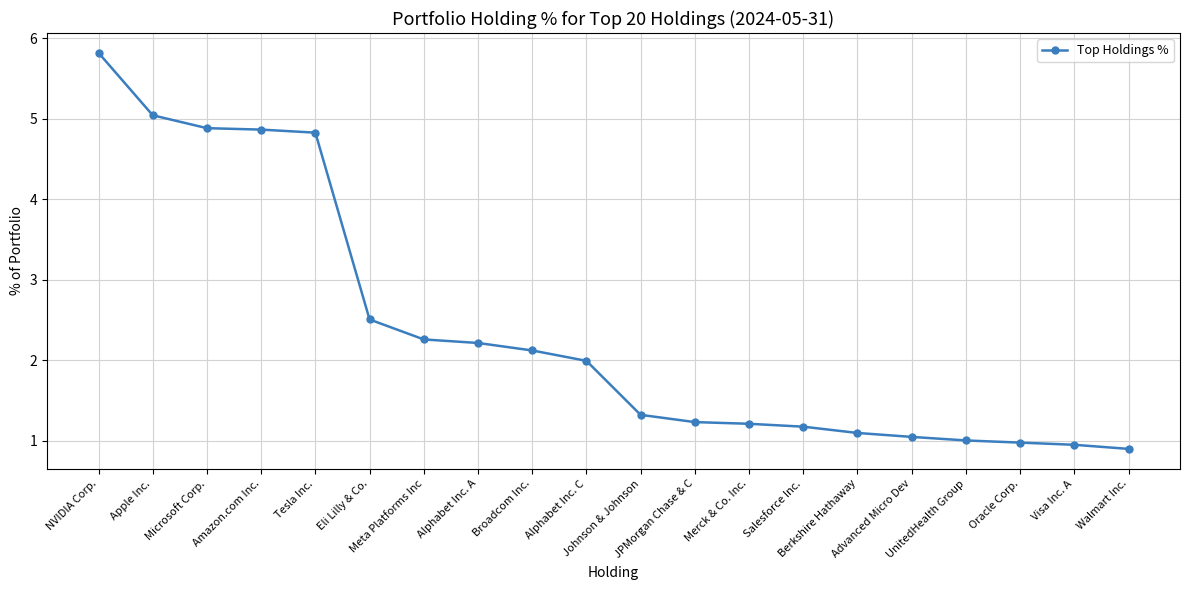

What is the label of the 20th point from the right?

NVIDIA Corp.